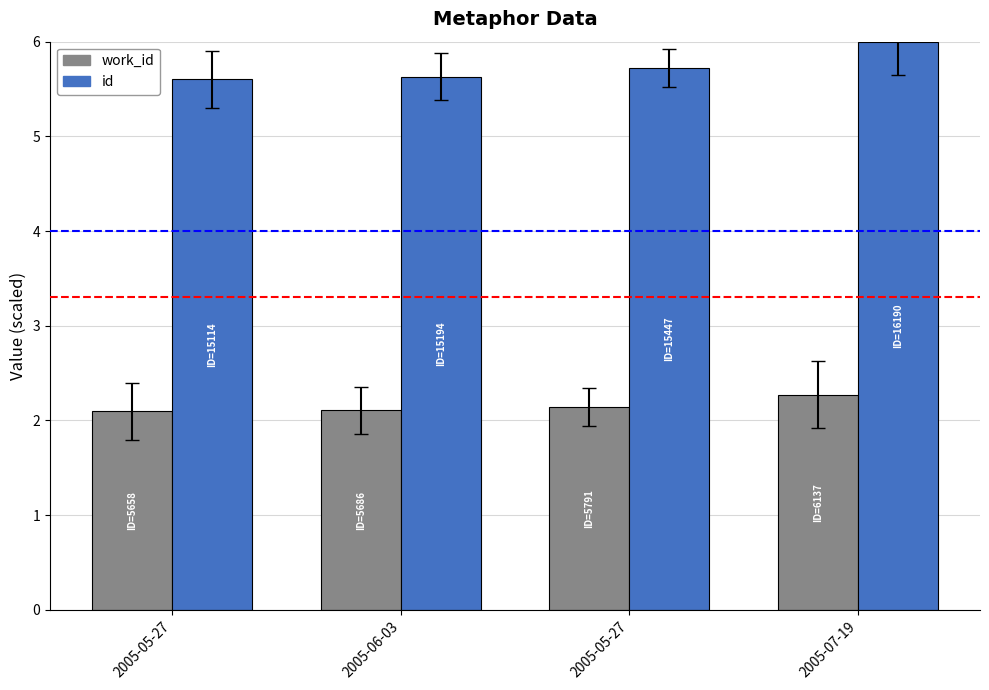

What is the value of the id bar at the 2nd from the left?

5.6